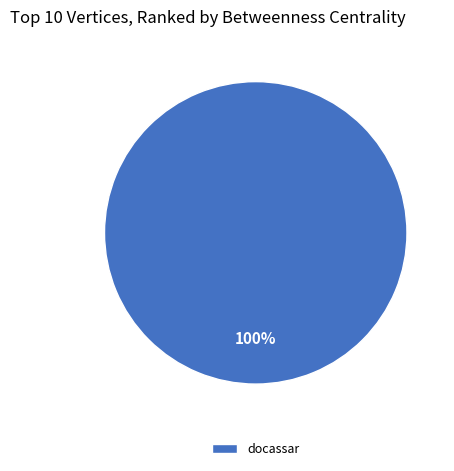

True or false: docassar accounts for 86% of the total.

False